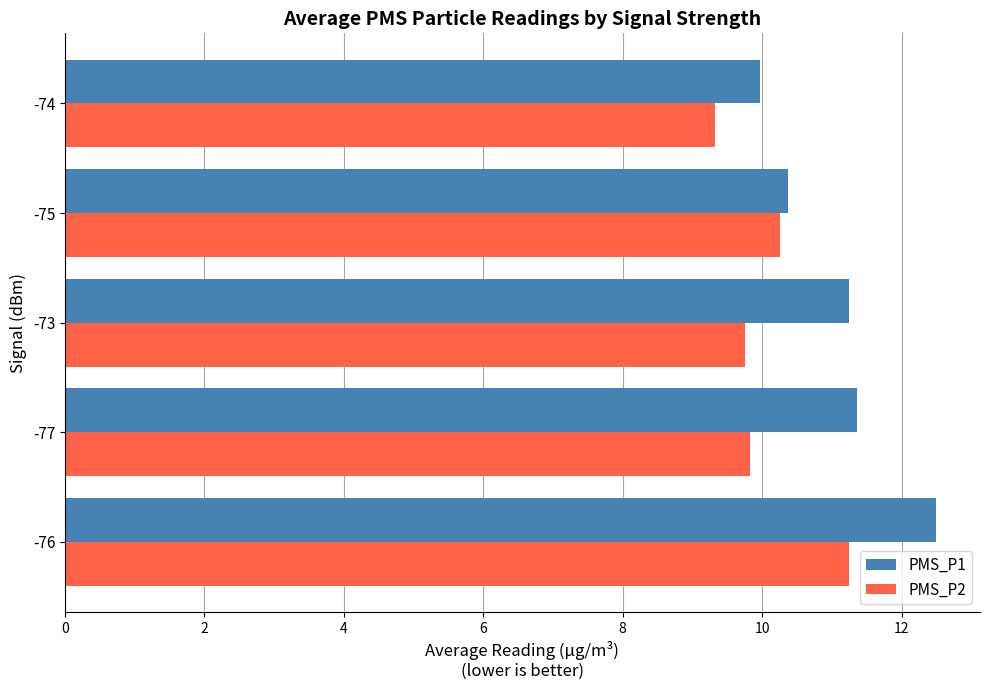

What is the sum of the PMS_P1 values at -75 and -77?

21.7